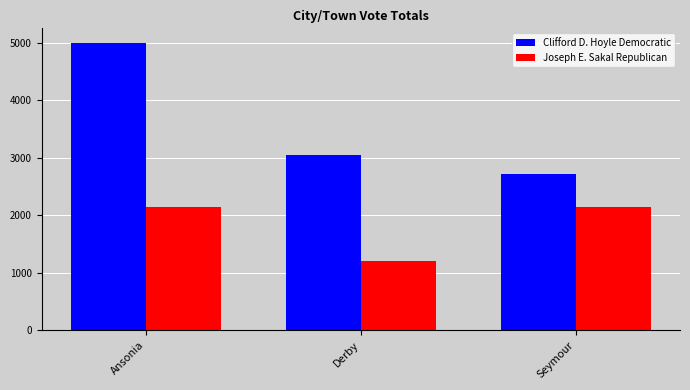

What is the difference between the highest and lowest values at Seymour?

585